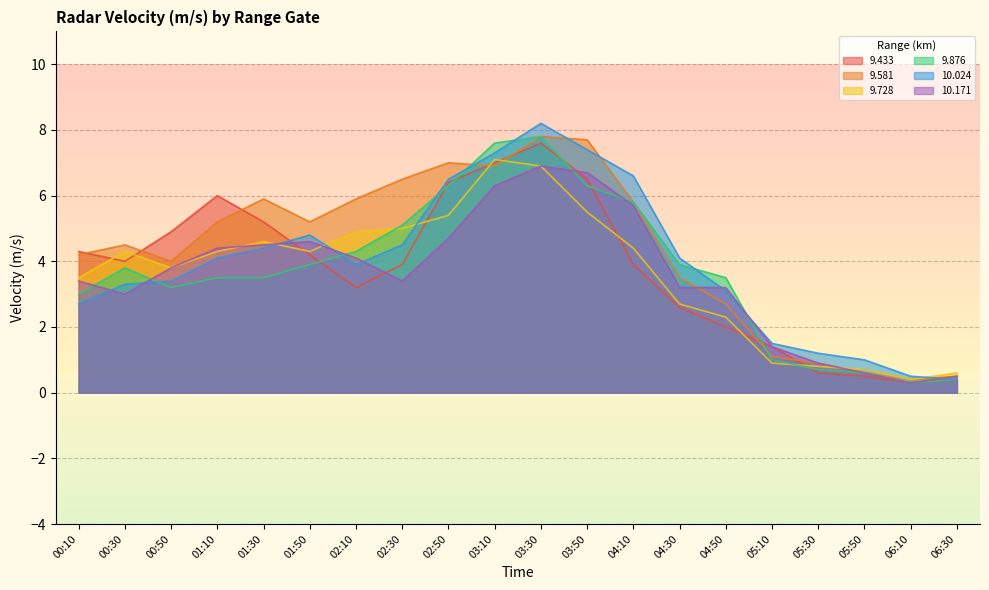

At which category does the chart reach its minimum across all series?

06:10